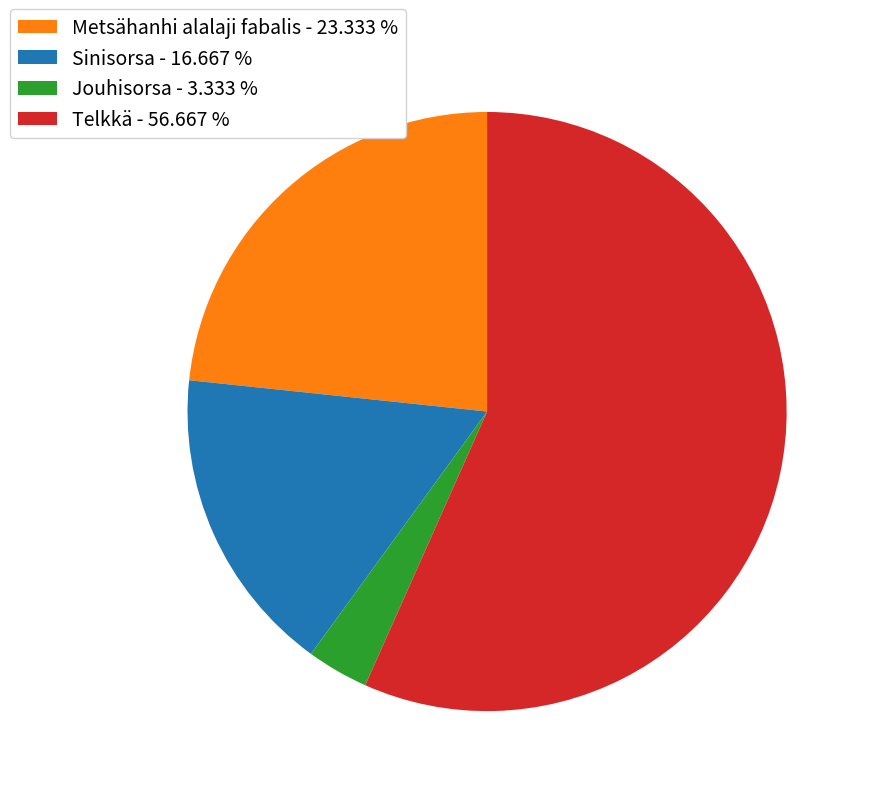

What is the ratio of the value at Sinisorsa - 16.667 % to the value at Metsähanhi alalaji fabalis - 23.333 %?

0.7